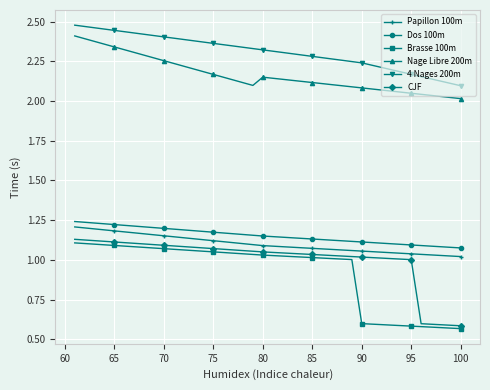

What are all the series names shown in the legend?

Papillon 100m, Dos 100m, Brasse 100m, Nage Libre 200m, 4 Nages 200m, CJF